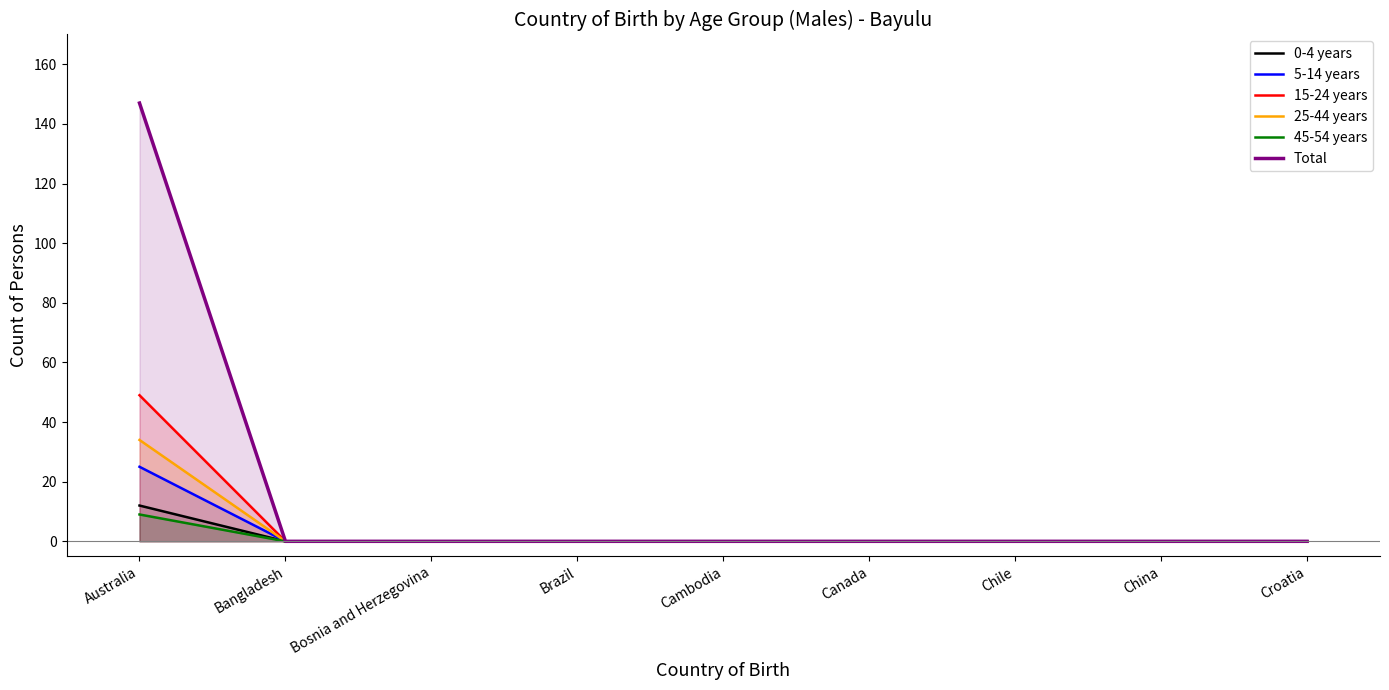

What is the label of the 4th point from the right?

Canada